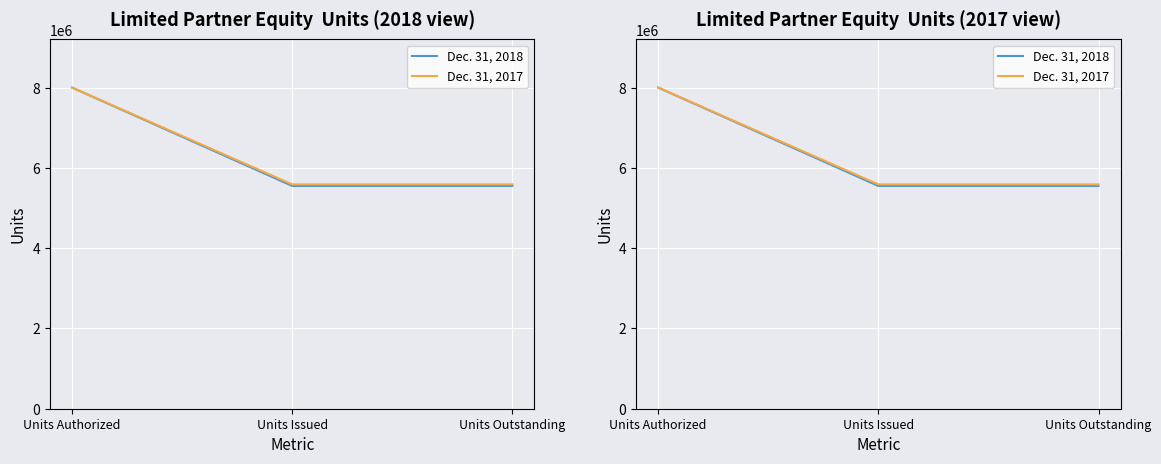

What is the maximum value shown in the chart?

8000000